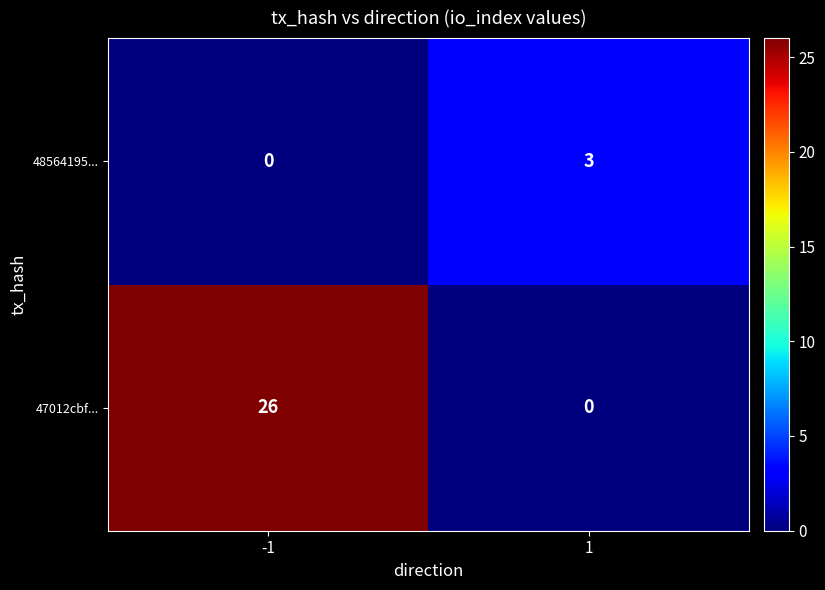

Rank the series at 1 from lowest to highest value.

47012cbf..., 48564195...